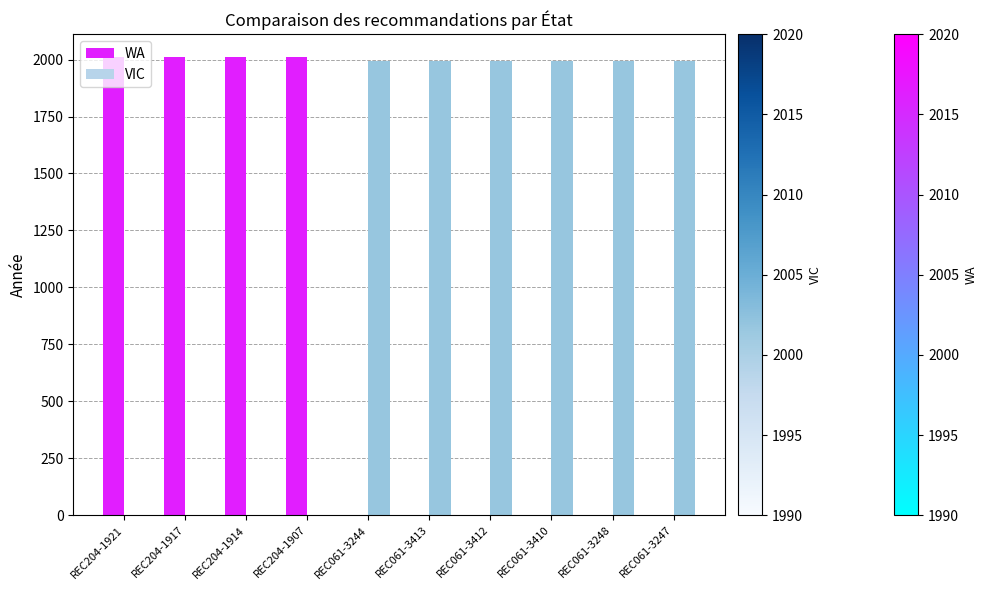

What is the sum of all WA values?

8044